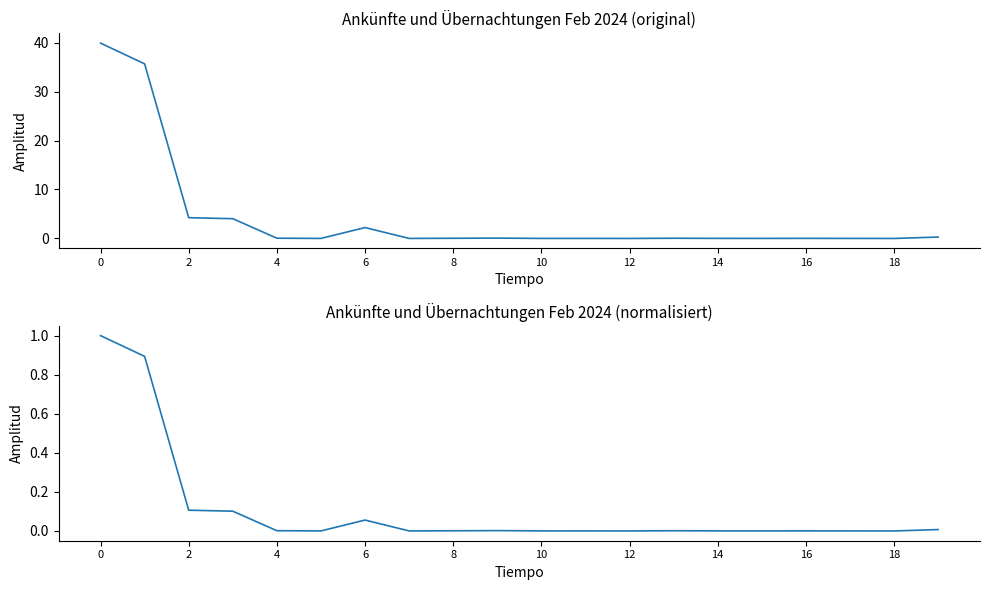

True or false: Ankünfte (norm) has a value of 0.0 at 14.

False